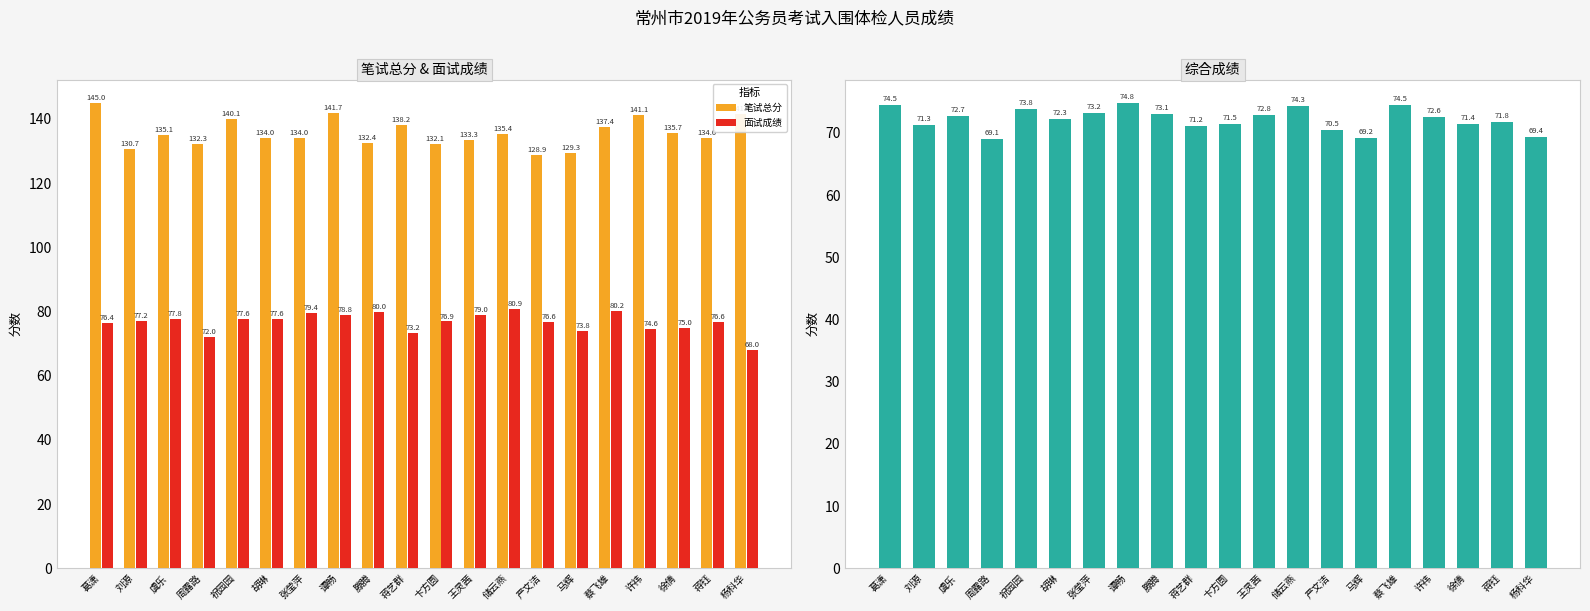

Reading left to right, transcribe all the data shown in this chart.

笔试总分: 葛潇=145.0	刘源=130.7	虞乐=135.1	周露路=132.3	祝园园=140.1	胡琳=134.0	张莹萍=134.0	谭畅=141.7	滕腾=132.4	蒋艺群=138.2	卞方圆=132.1	王灵茜=133.3	储云燕=135.4	严文洁=128.9	马辉=129.3	蔡飞雄=137.4	许祎=141.1	徐倩=135.7	蒋钰=134.0	杨科华=141.6
面试成绩: 葛潇=76.4	刘源=77.2	虞乐=77.8	周露路=72.0	祝园园=77.6	胡琳=77.6	张莹萍=79.4	谭畅=78.8	滕腾=80.0	蒋艺群=73.2	卞方圆=76.9	王灵茜=79.0	储云燕=80.9	严文洁=76.6	马辉=73.8	蔡飞雄=80.2	许祎=74.6	徐倩=75.0	蒋钰=76.6	杨科华=68.0
综合成绩: 葛潇=74.5	刘源=71.3	虞乐=72.7	周露路=69.1	祝园园=73.8	胡琳=72.3	张莹萍=73.2	谭畅=74.8	滕腾=73.1	蒋艺群=71.2	卞方圆=71.5	王灵茜=72.8	储云燕=74.3	严文洁=70.5	马辉=69.2	蔡飞雄=74.5	许祎=72.6	徐倩=71.4	蒋钰=71.8	杨科华=69.4